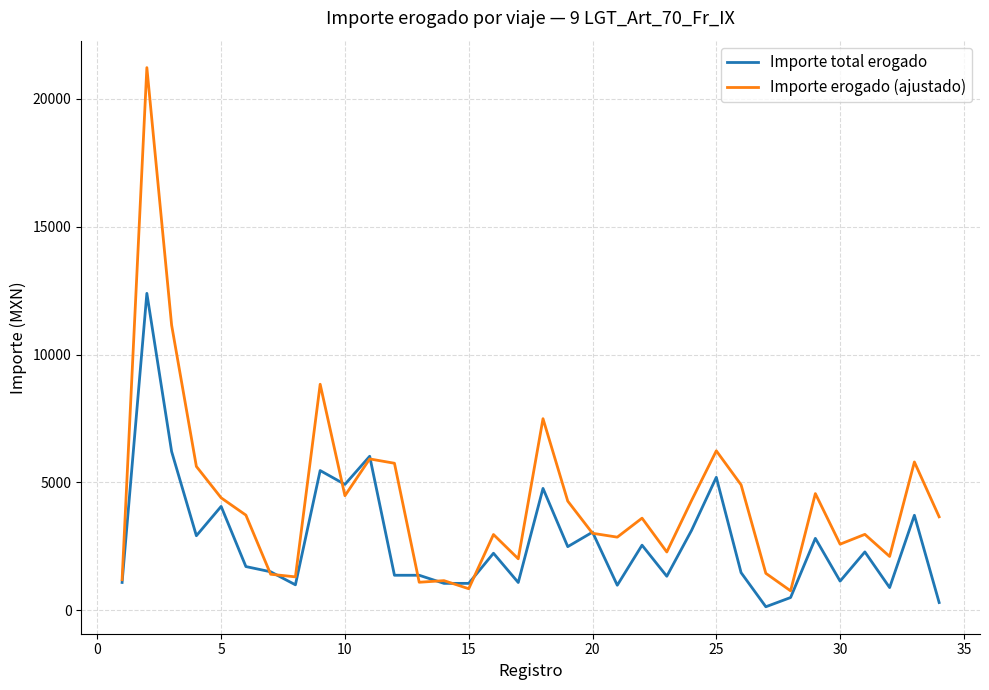

What is the minimum value for Importe erogado (ajustado)?

757.8